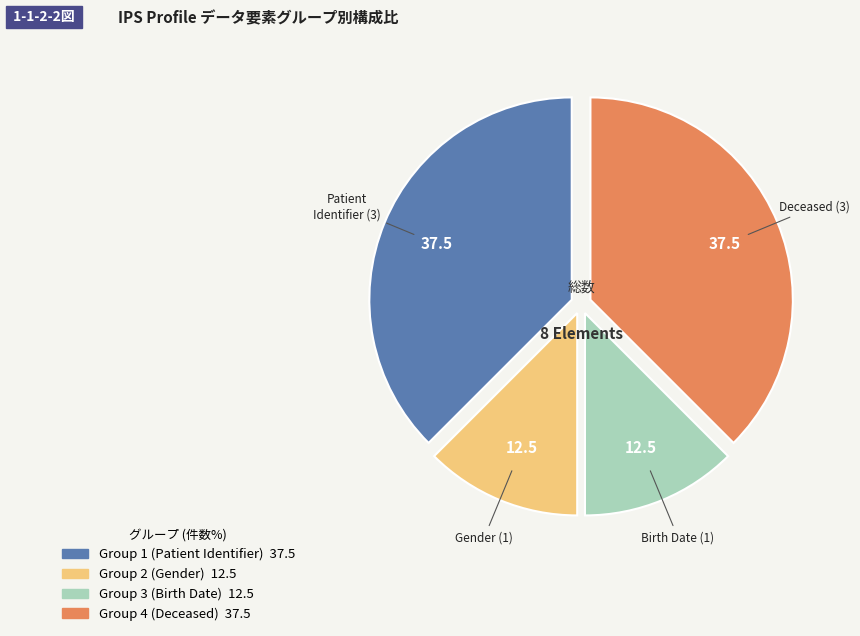

Is there a majority slice in this chart?

No